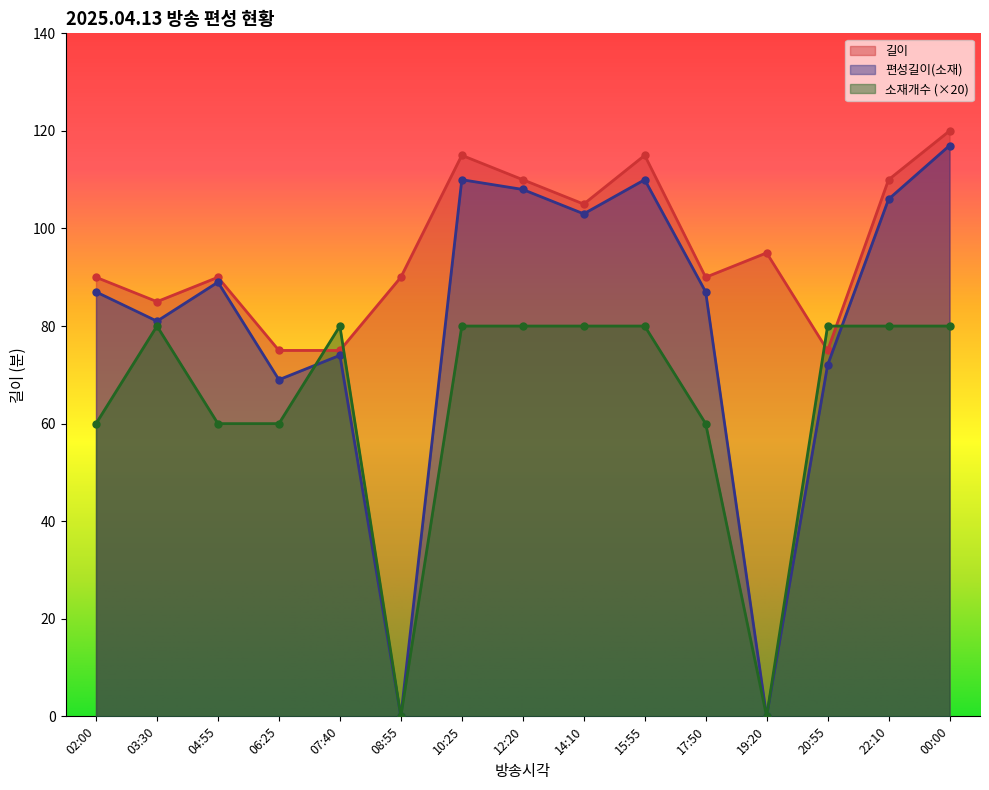

How many interior local valleys does the 길이 series have?

4